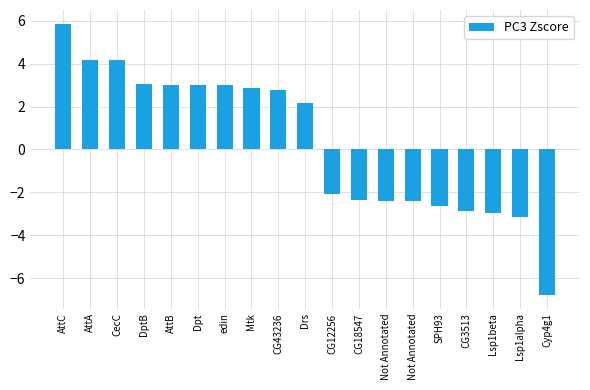

Rank the categories by value from lowest to highest.

Cyp4g1, Lsp1alpha, Lsp1beta, CG3513, SPH93, Not Annotated, Not Annotated, CG18547, CG12256, Drs, CG43236, Mtk, edin, Dpt, AttB, DptB, CecC, AttA, AttC